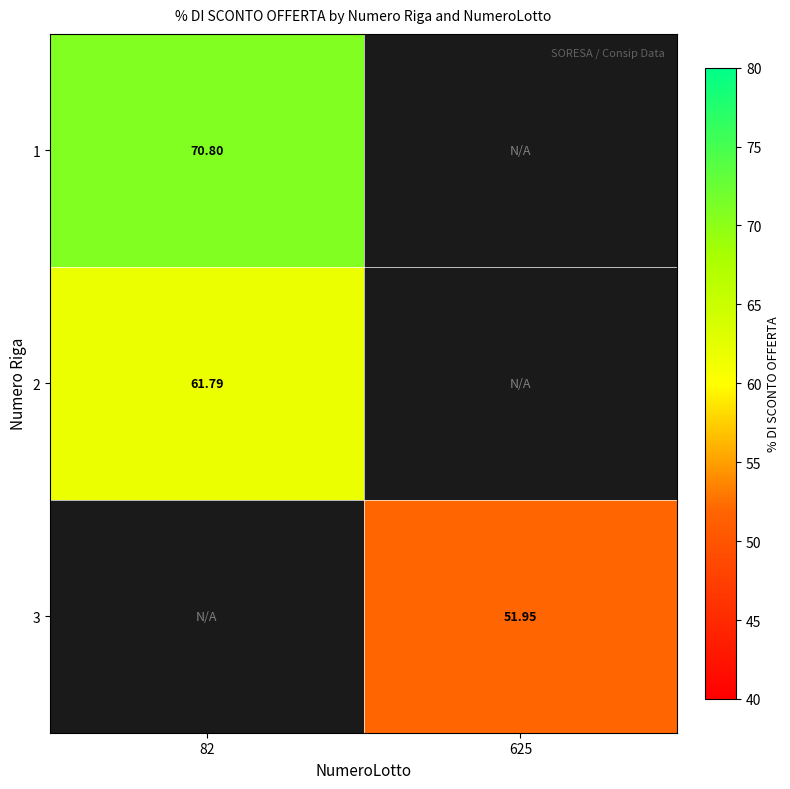

What is the maximum value shown in the chart?

70.8